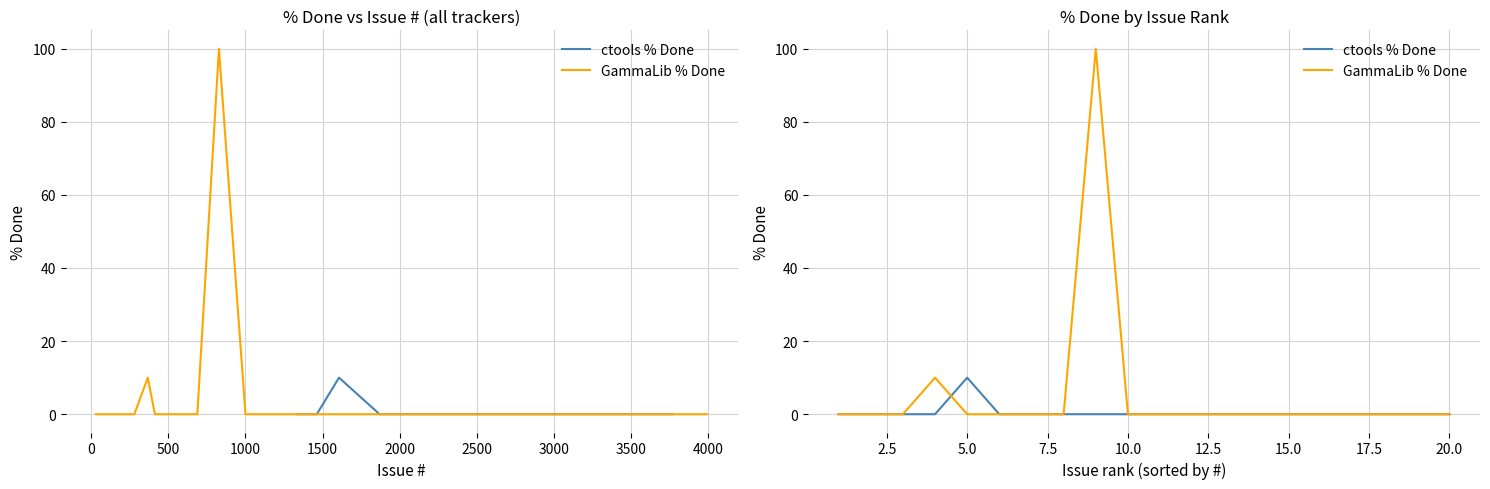

Which series has the largest total across all categories?

GammaLib % Done